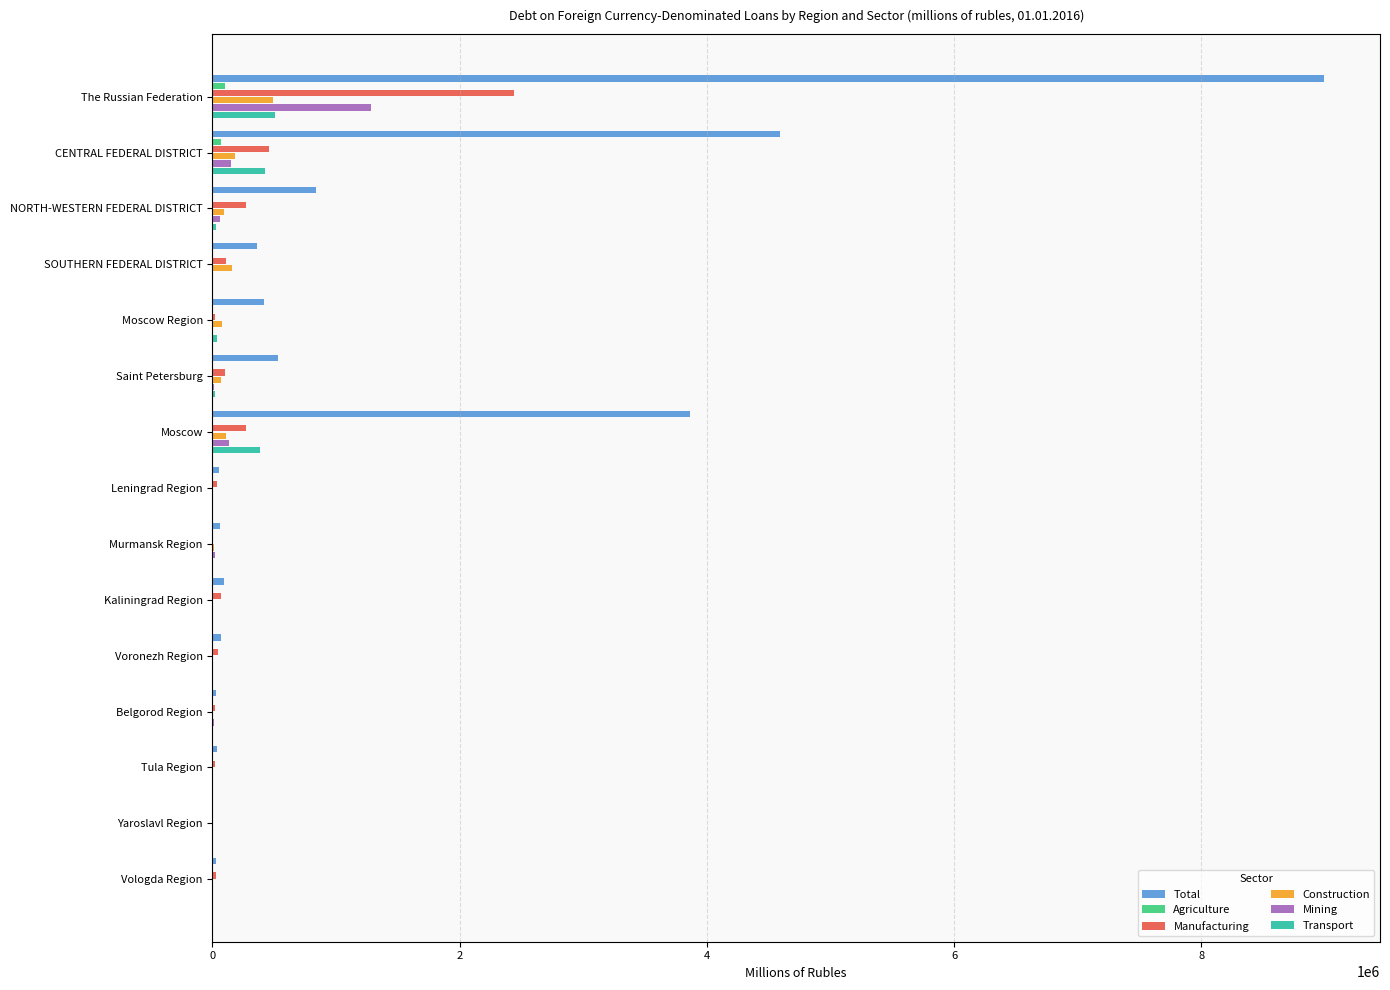

At which category is the sum across all series the highest?

The Russian Federation